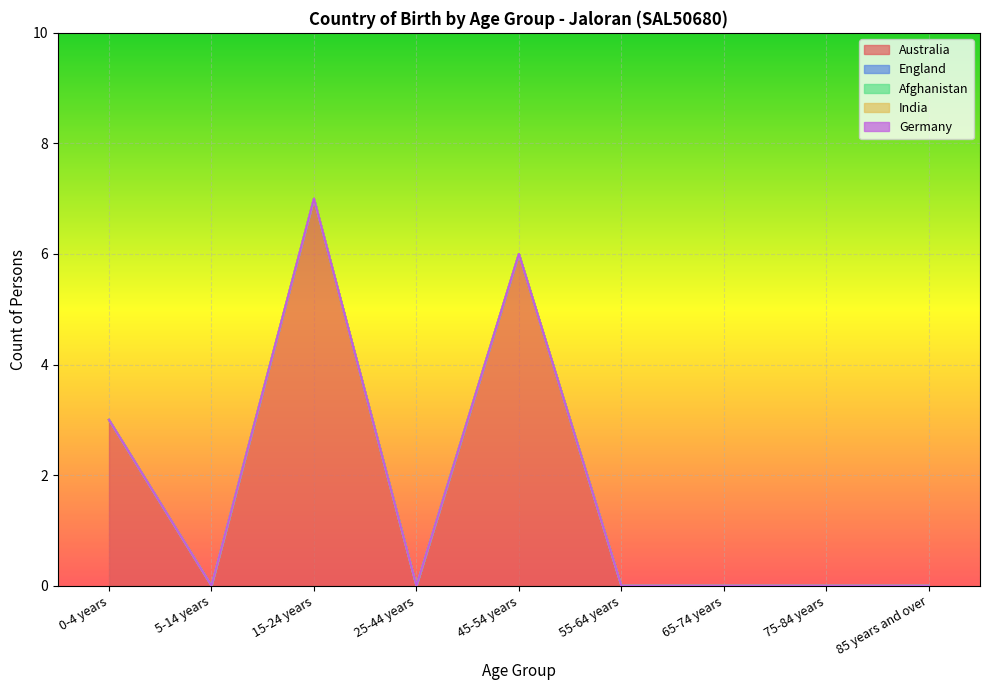

In Australia, how many points are lower than both neighbors (excluding endpoints)?

2